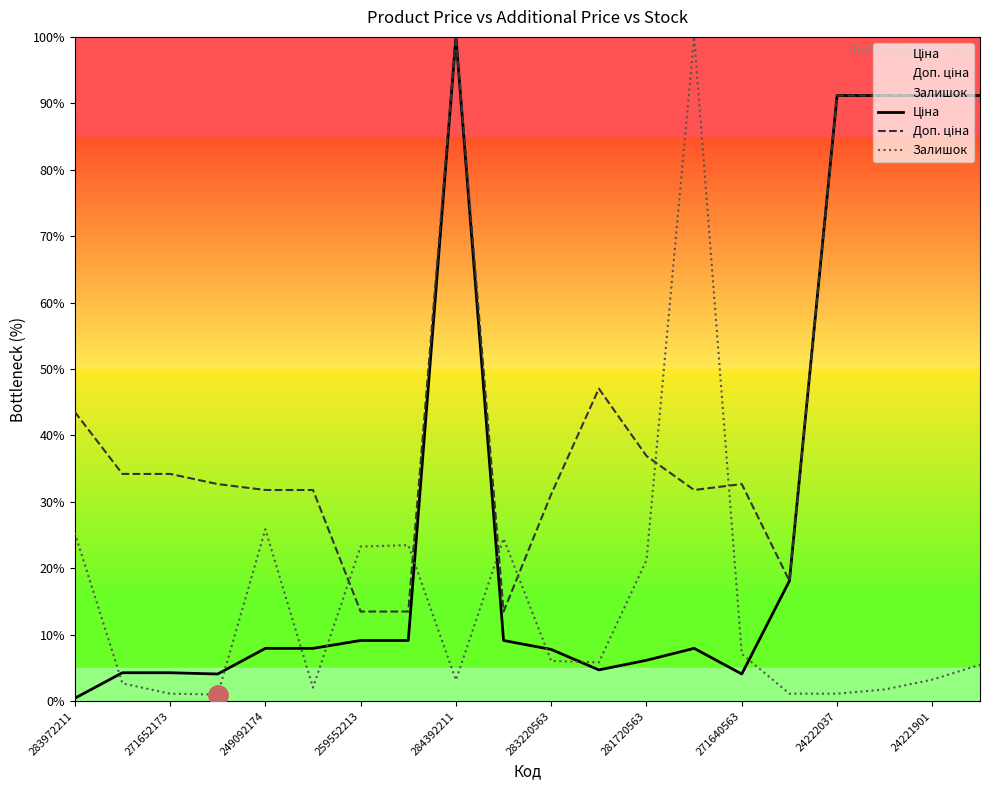

What is the greatest value displayed?

100.0